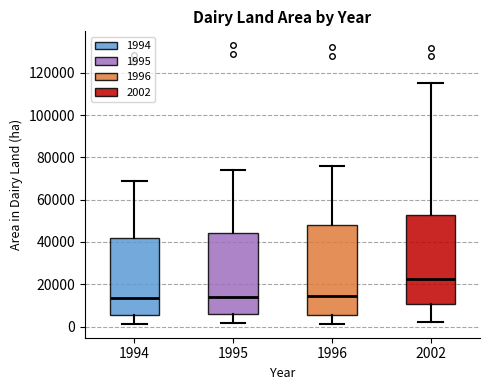

Where does the lower whisker of the box at x = 2002 end on the y-axis? The values are not printed on the chart, so give them approximately, as read against the axis.

2000